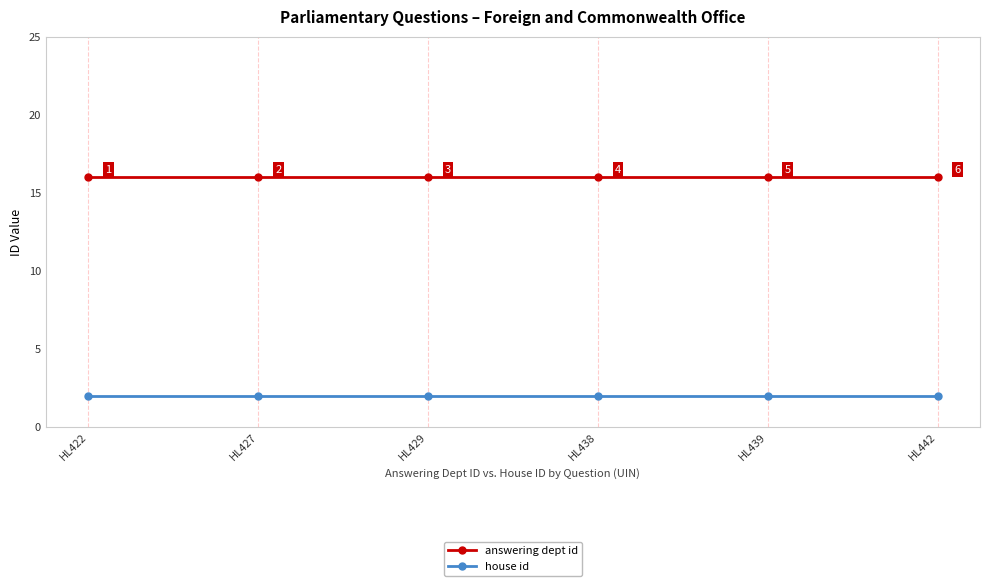

How many lines are shown in the chart?

2